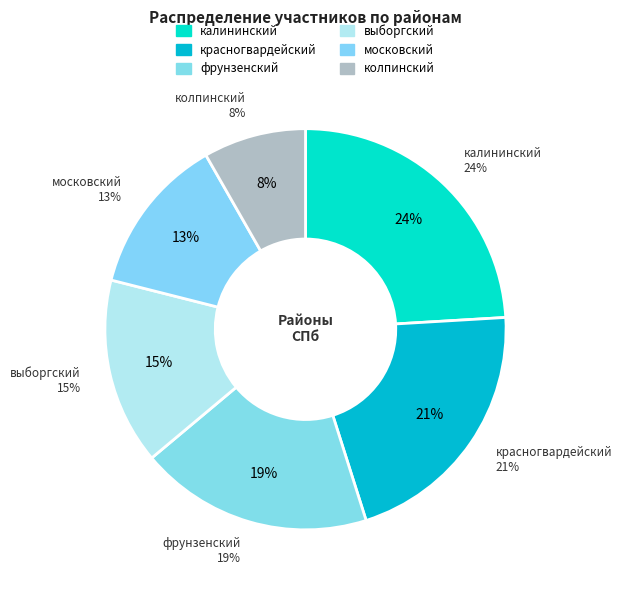

To the nearest percent, what percentage of the pie is фрунзенский?

19%